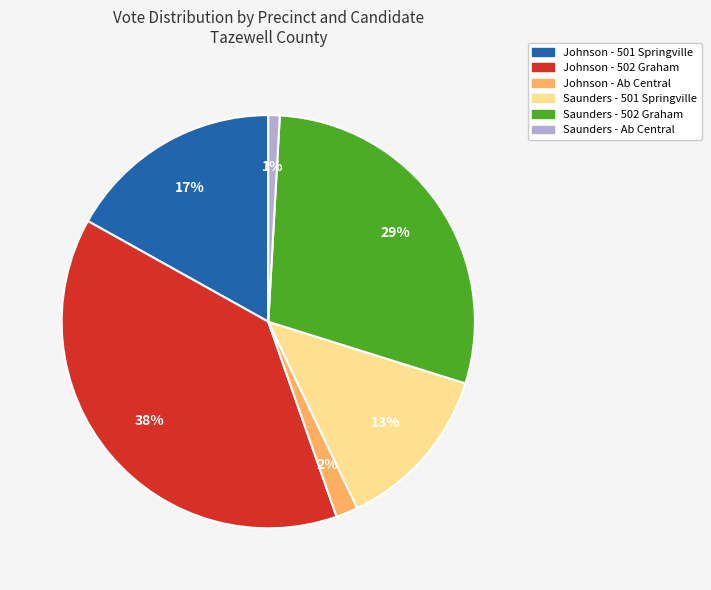

The Saunders - 502 Graham slice represents 20% of the pie. True or false?

False